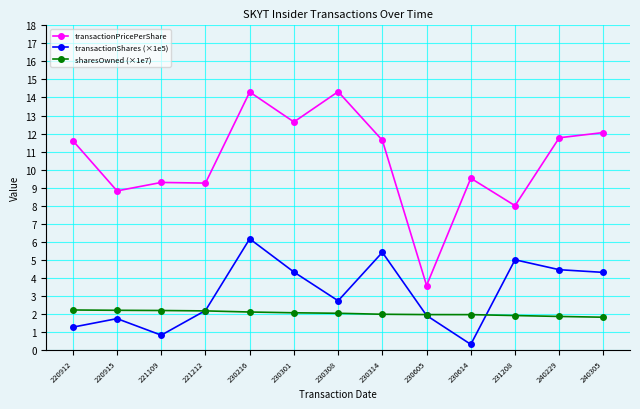

At which category does transactionShares (×1e5) reach its first local peak?

220915